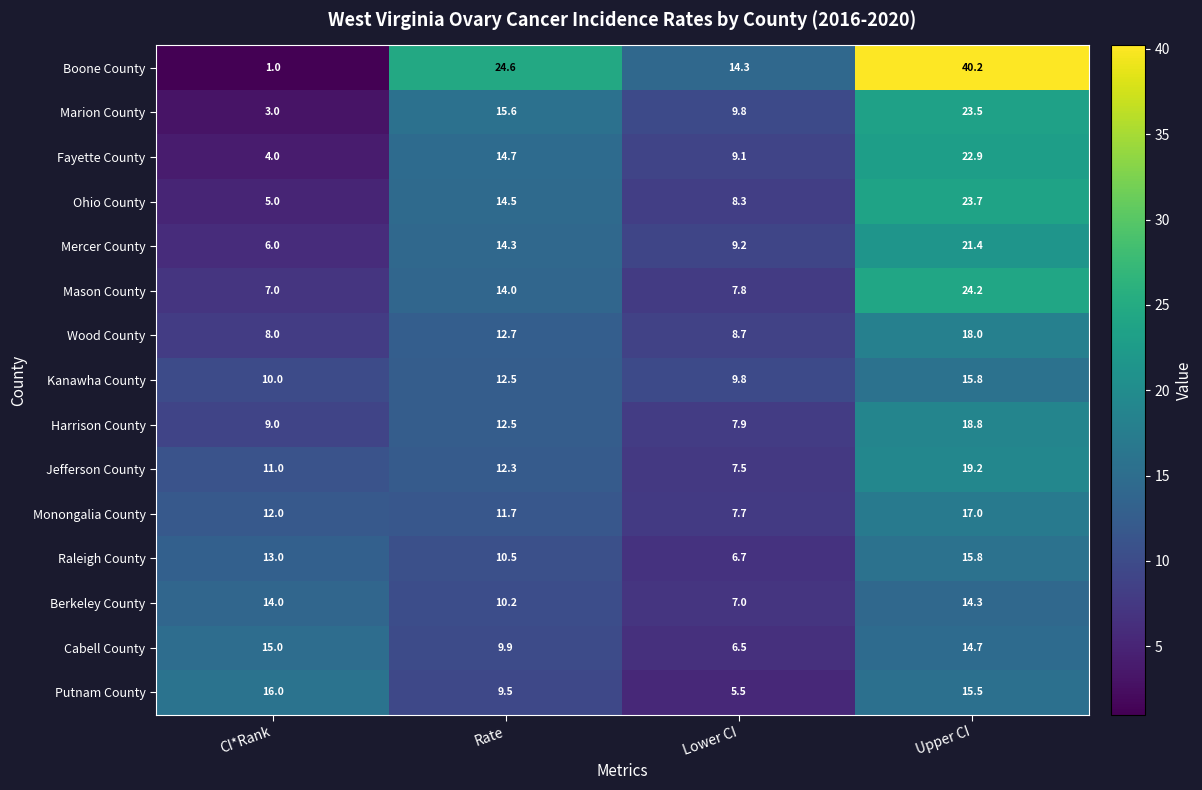

The value of Mason County at CI*Rank is 7.0. True or false?

True